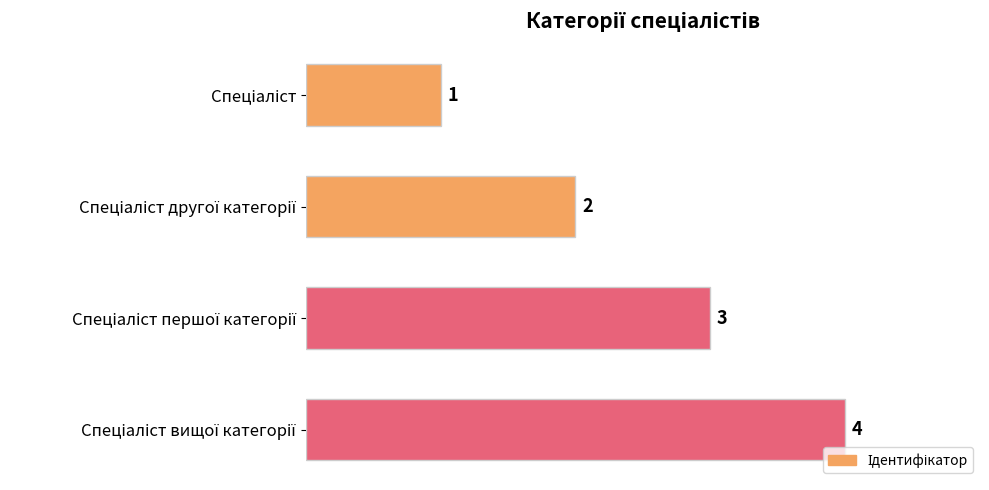

Count the values in the range 2 to 4.

3